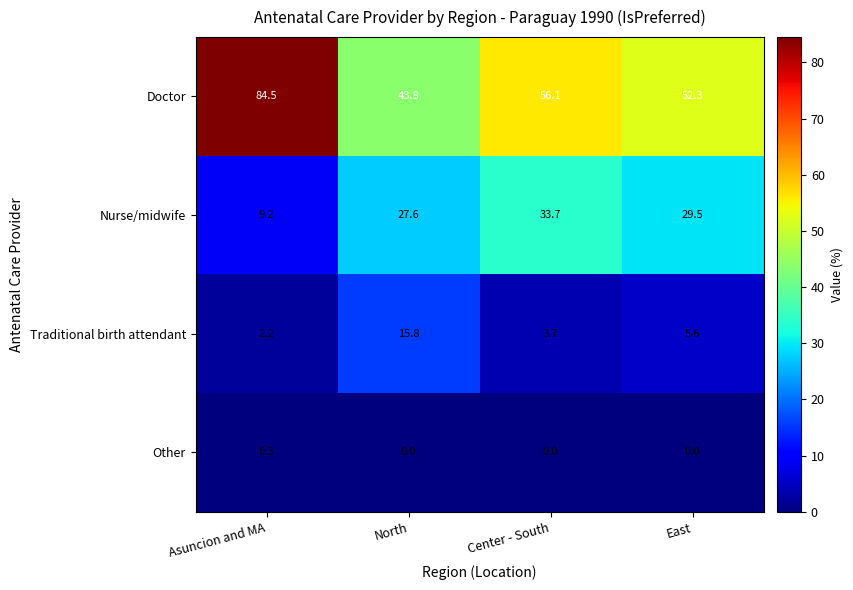

What is the sum of all Doctor values?

236.7